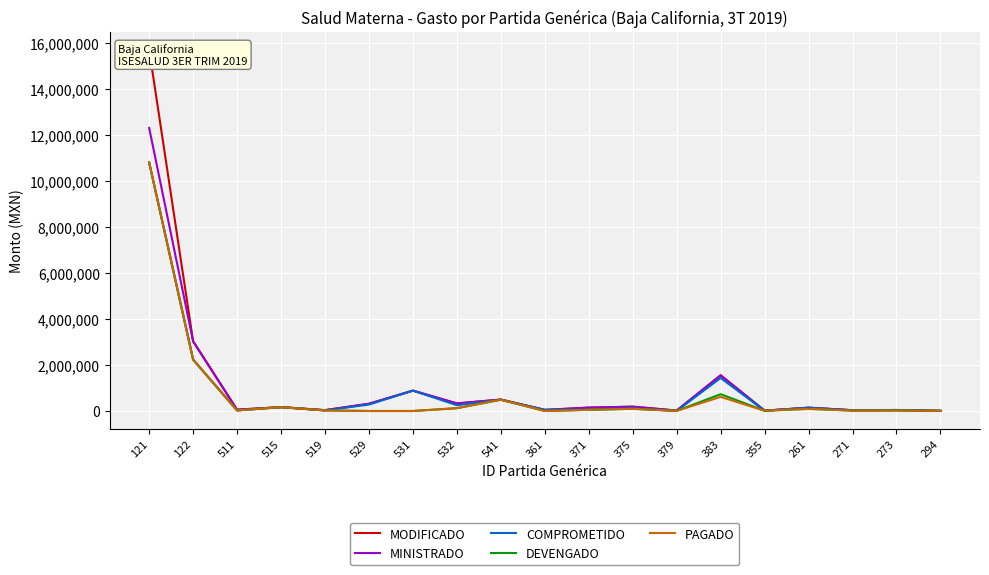

Reading left to right, what are all the values shown in this chart?

MODIFICADO: 121=15700000.0	122=3027472.0	511=57500.0	515=168000.0	519=36300.0	529=314000.0	531=884953.5	532=329721.8	541=497153.5	361=48000.7	371=147000.0	375=188139.0	379=18737.4	383=1550733.0	355=15000.0	261=143150.0	271=33200.0	273=43800.0	294=6400.0
MINISTRADO: 121=12300000.0	122=3027472.0	511=57500.0	515=168000.0	519=36300.0	529=314000.0	531=884953.5	532=329721.8	541=497153.5	361=48000.7	371=147000.0	375=188139.0	379=18737.4	383=1550733.0	355=15000.0	261=143150.0	271=33200.0	273=43800.0	294=6400.0
COMPROMETIDO: 121=10800000.0	122=2232828.6	511=24198.6	515=167643.9	519=23652.0	529=279052.0	531=884953.0	532=251016.6	541=490000.0	361=48000.0	371=66866.0	375=114852.9	379=4964.0	383=1434456.7	355=11824.9	261=143150.0	271=31860.7	273=42227.3	294=5905.4
DEVENGADO: 121=10800000.0	122=2232828.6	511=24198.6	515=167643.9	519=23652.0	529=0.0	531=0.0	532=121658.5	541=490000.0	361=0.0	371=51666.0	375=95161.9	379=4939.0	383=729775.6	355=11824.9	261=93150.0	271=16757.9	273=21227.5	294=5905.4
PAGADO: 121=10800000.0	122=2232828.6	511=24198.6	515=167643.9	519=23652.0	529=0.0	531=0.0	532=121658.5	541=490000.0	361=0.0	371=51666.0	375=95161.9	379=4939.0	383=612209.0	355=11824.9	261=93150.0	271=16757.9	273=21227.5	294=5905.4